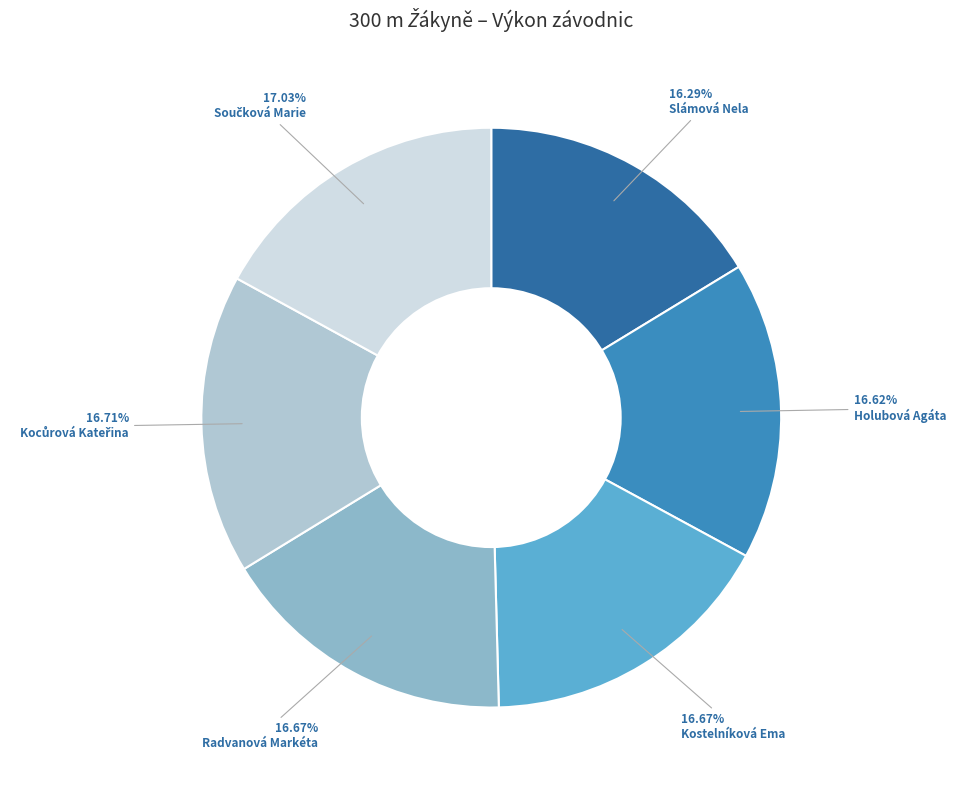

Combined, do Slámová Nela and Kostelníková Ema account for over 50%?

No